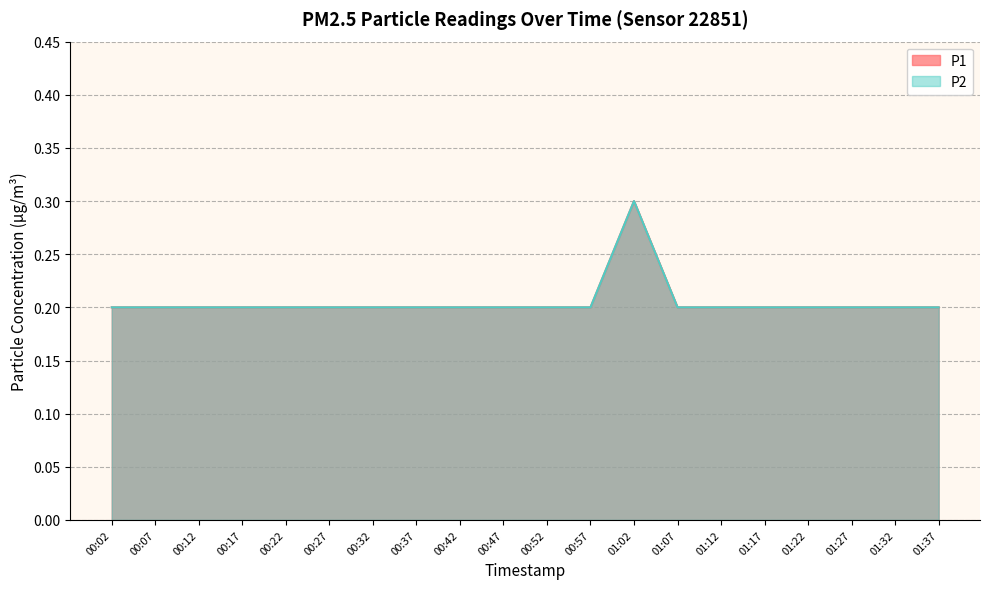

True or false: P2 and P1 intersect in this chart.

False